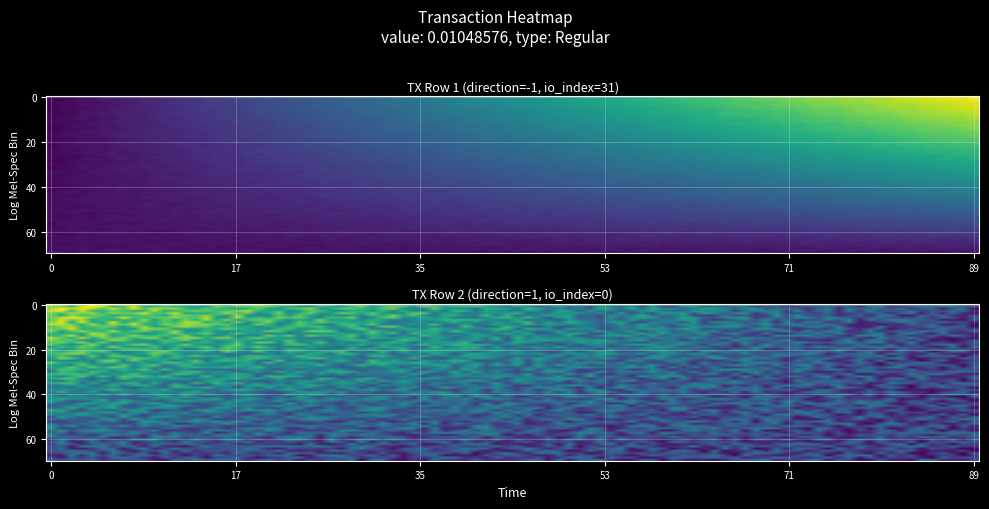

How many series are shown in this chart?

2